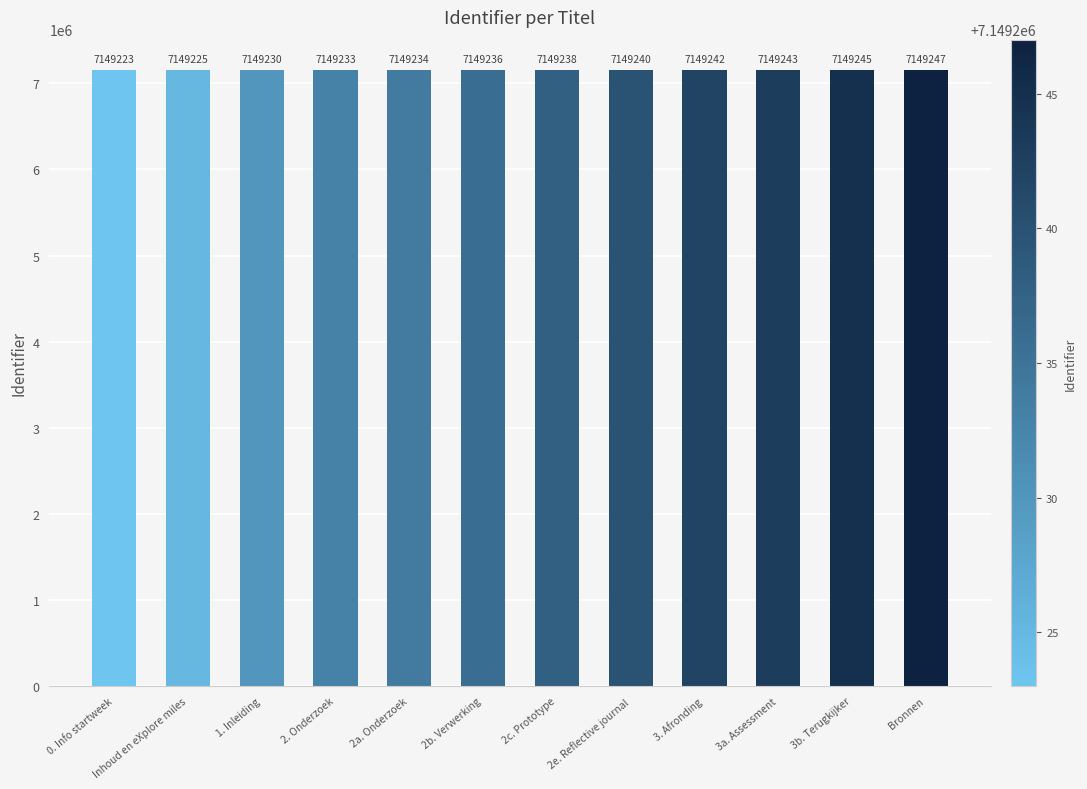

What is the label of the 10th bar from the right?

1. Inleiding